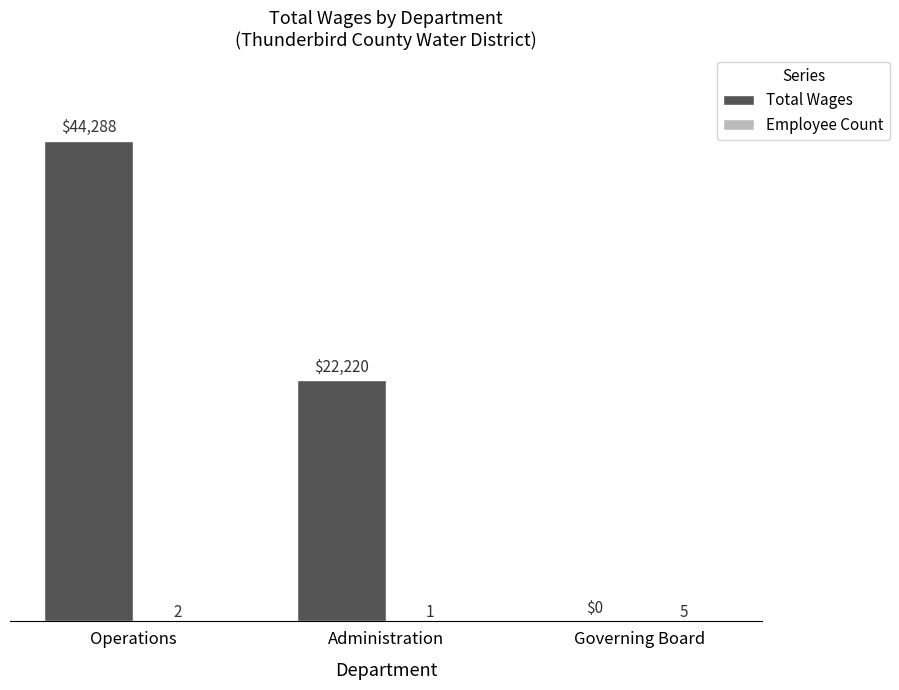

At which label is Total Wages closest to 22144?

Administration